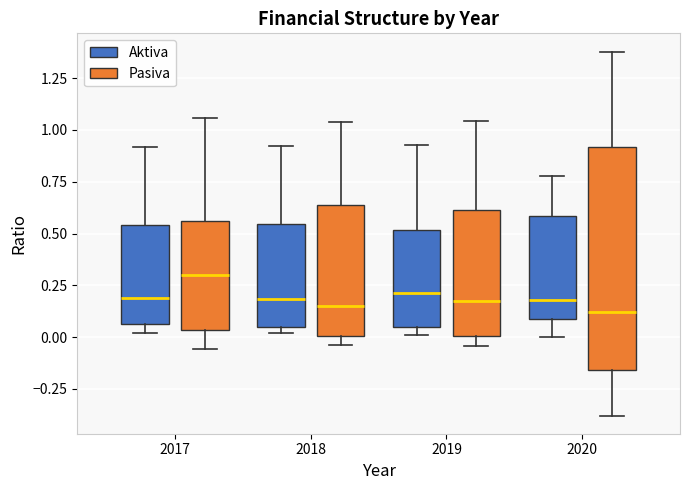

Where is the lower edge of the box for 2018 (Aktiva) on the y-axis? The values are not printed on the chart, so give them approximately, as read against the axis.

0.05